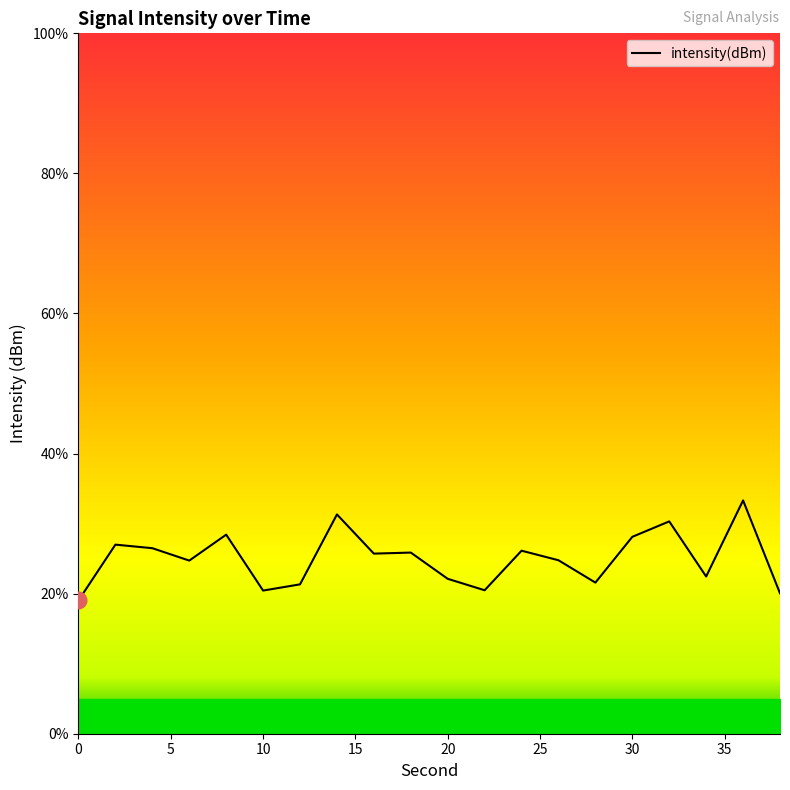

What is the difference between the maximum and minimum values?

14.3